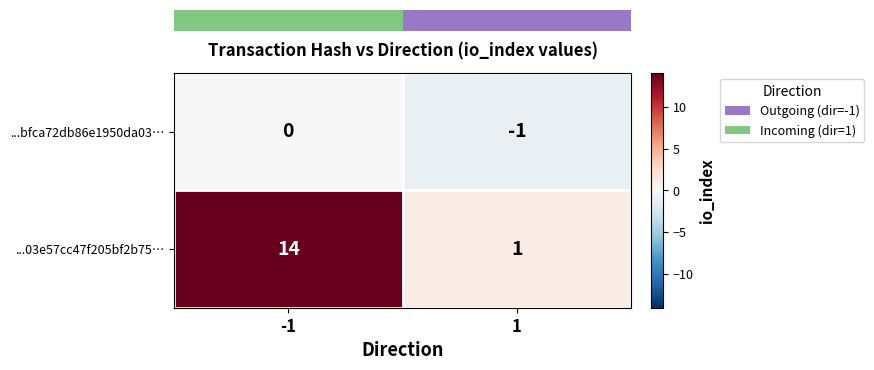

How many categories are shown in the chart?

2